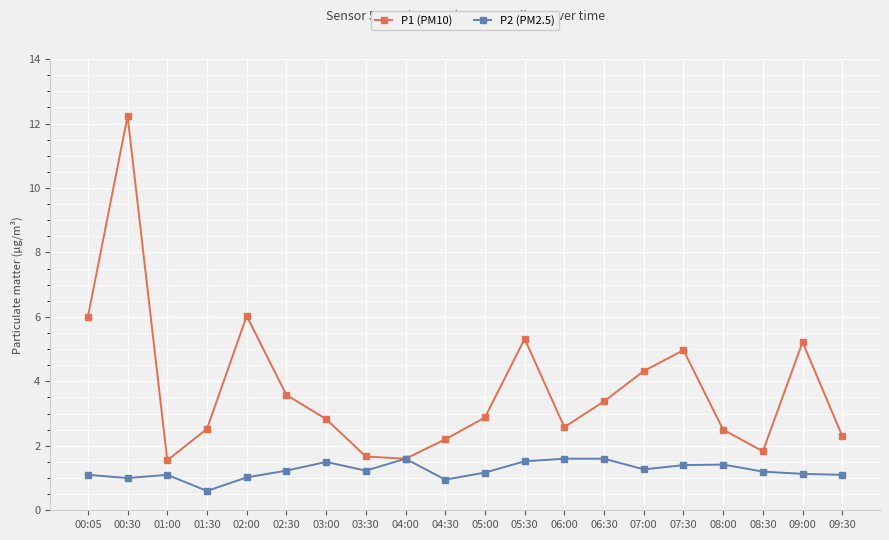

List the series in order of their peak value, lowest first.

P2 (PM2.5), P1 (PM10)